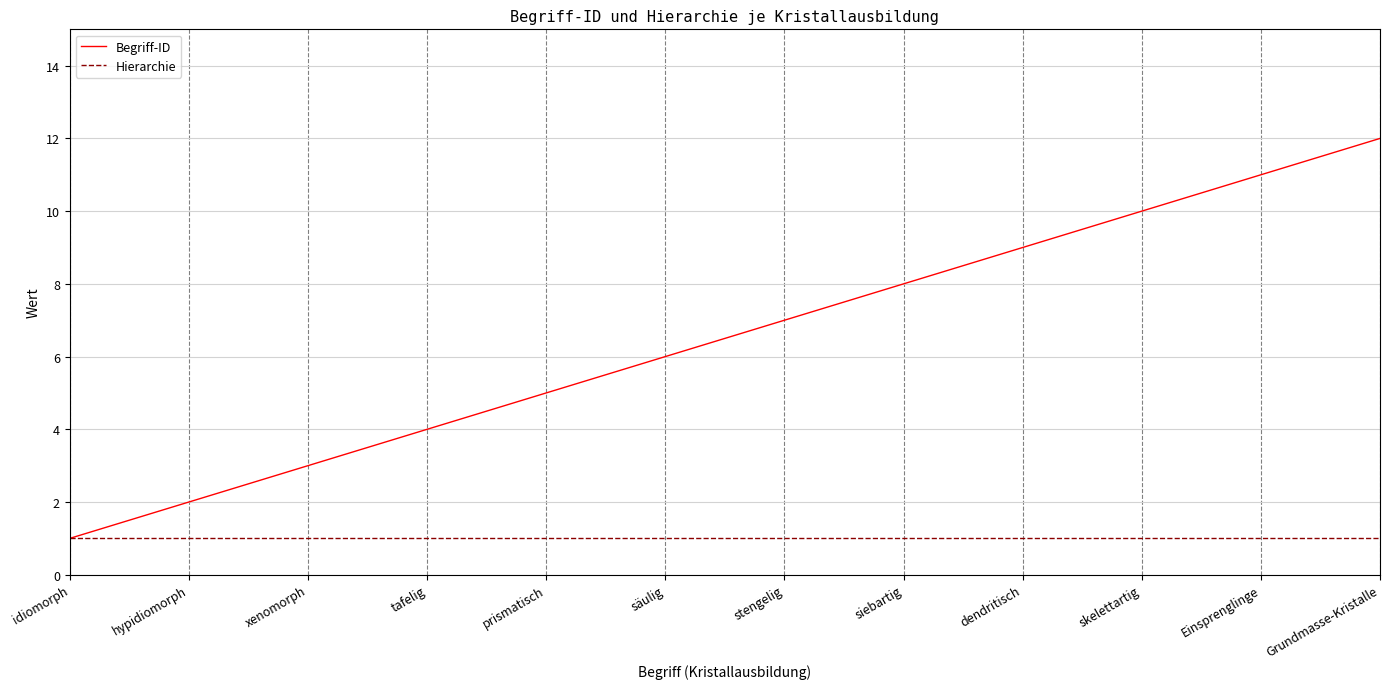

What is the spread (max minus min) of values at Grundmasse-Kristalle?

11